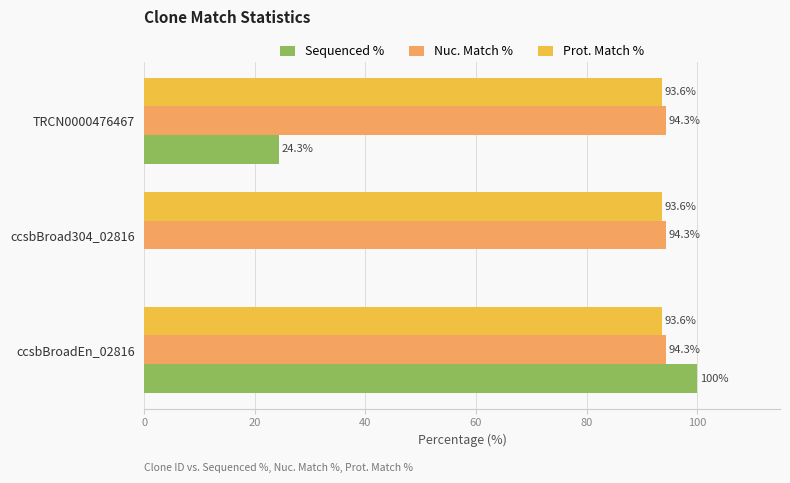

Which series changed the most between ccsbBroad304_02816 and TRCN0000476467?

Sequenced %